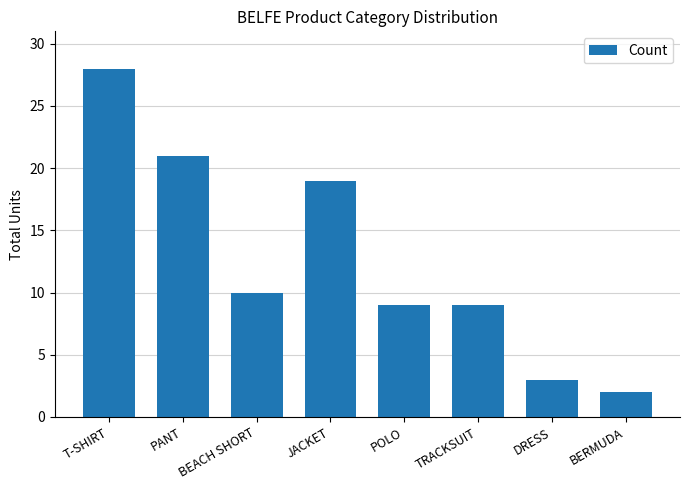

Reading left to right, list all the values displayed in this chart.

T-SHIRT=28	PANT=21	BEACH SHORT=10	JACKET=19	POLO=9	TRACKSUIT=9	DRESS=3	BERMUDA=2